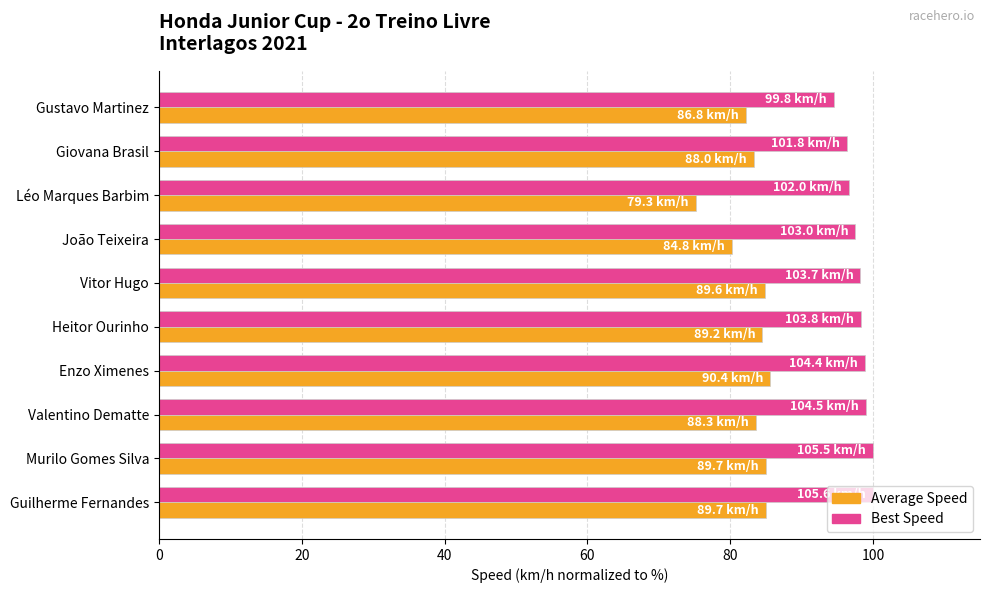

At Murilo Gomes Silva, list the series in order from largest to smallest.

Best Speed, Average Speed